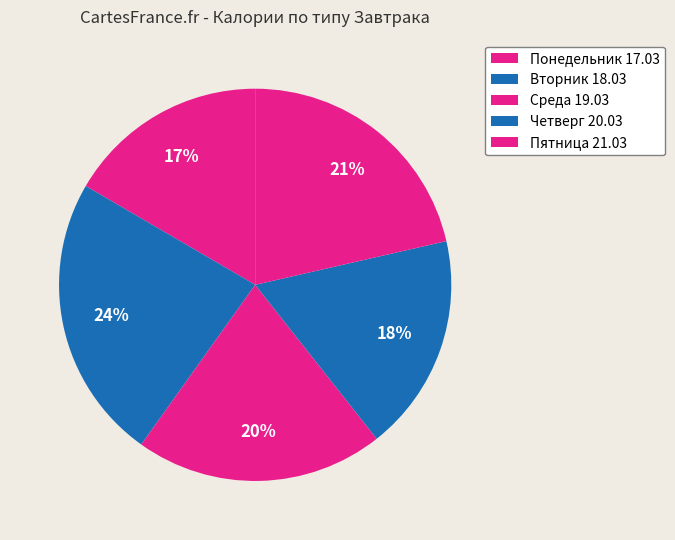

Is there any slice that represents more than half of the pie?

No